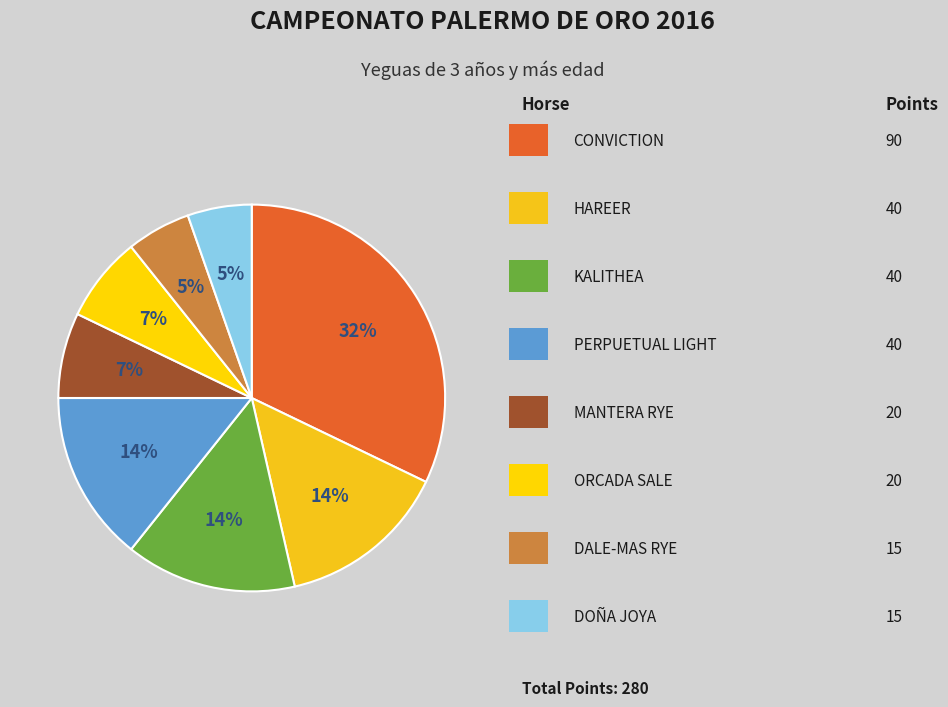

How many segments does this pie chart have?

8